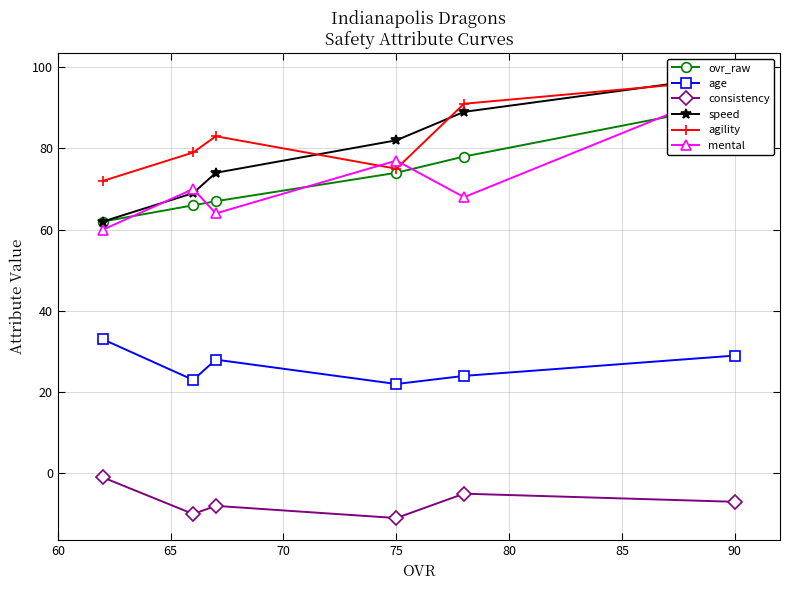

True or false: age has a value of 22 at 75.

True